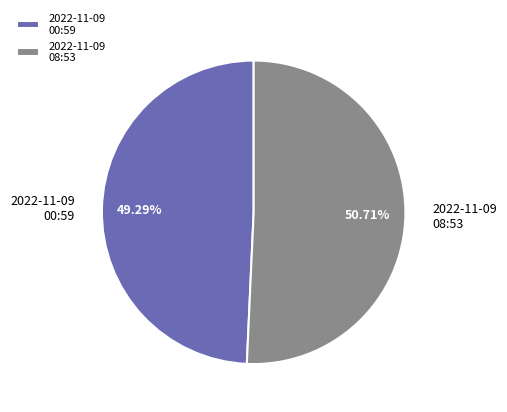

Is the sum of 2022-11-09 08:53 and 2022-11-09 00:59 greater than half?

Yes